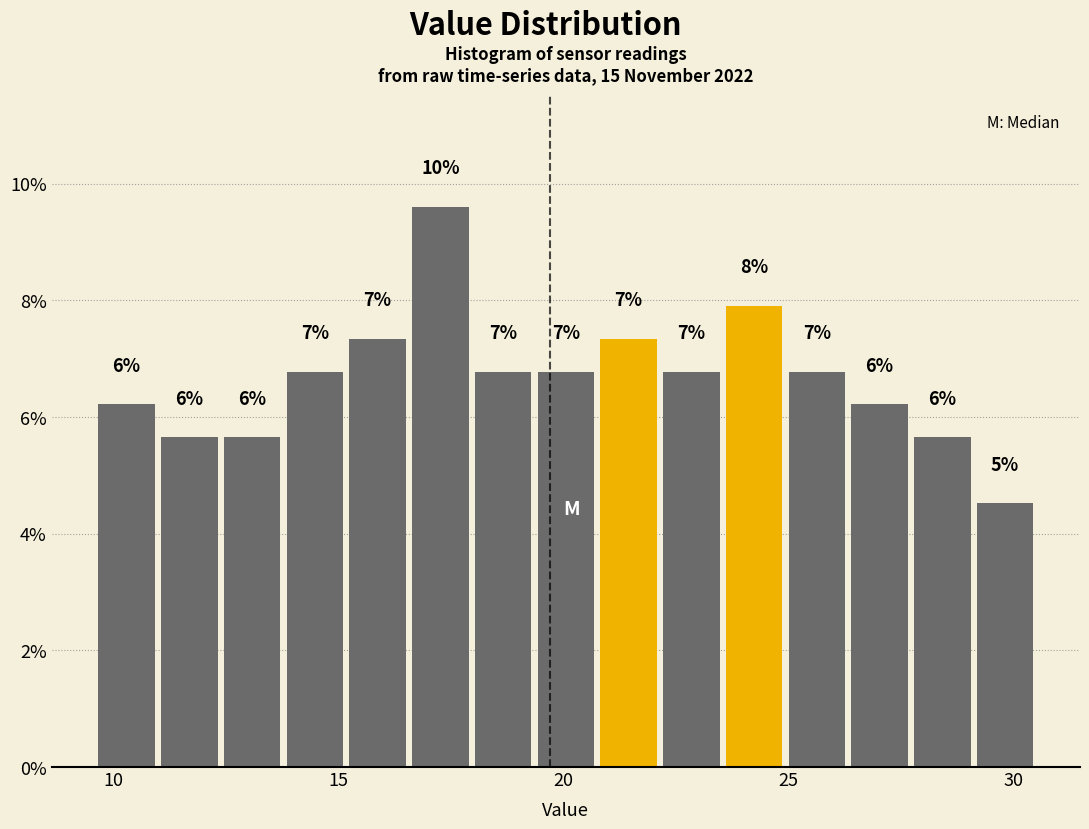

Around what value on the x-axis is the tallest bar? Give the approximate position of its centre, as read against the axis.

17.5